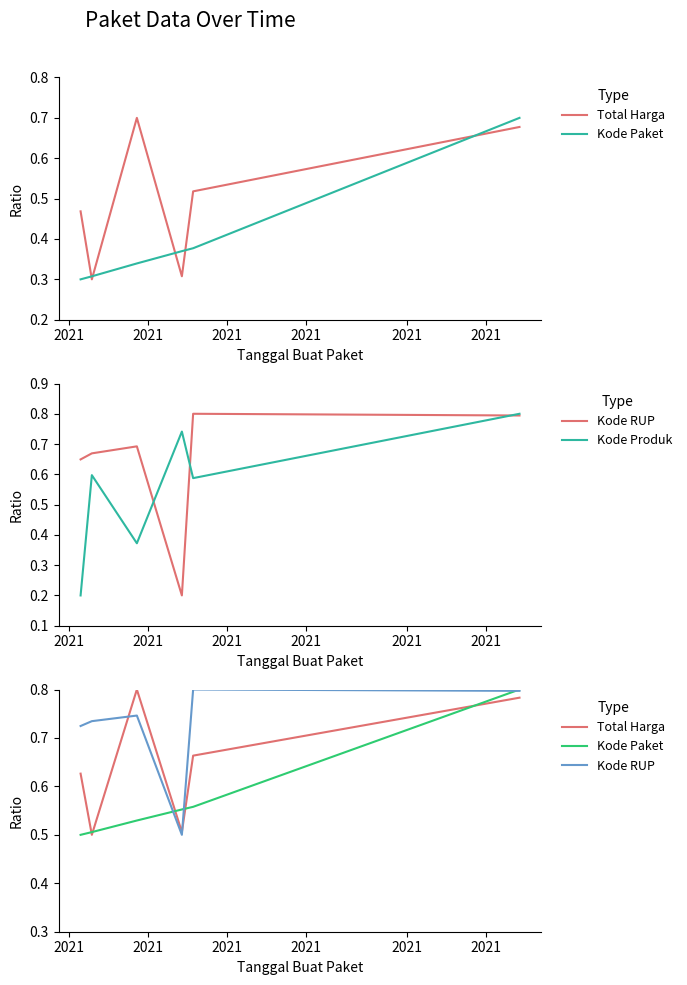

Which has a higher value, 2021 or 2021?

2021